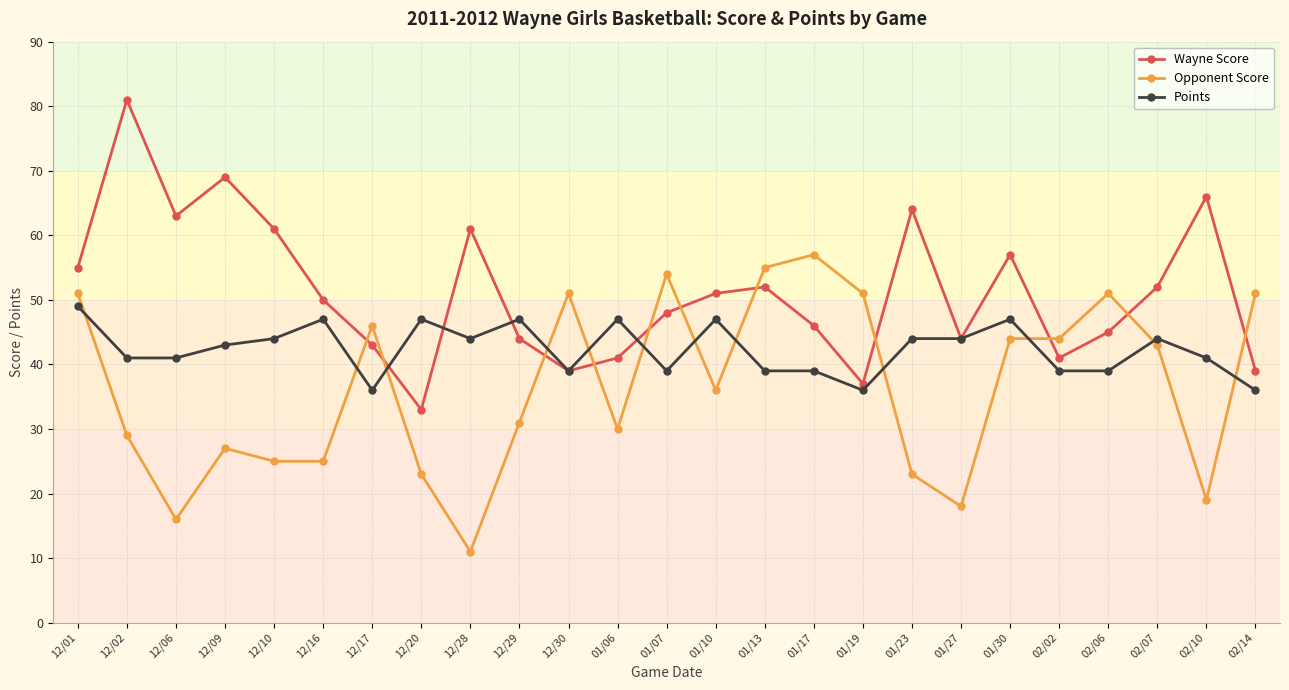

What is the label of the 23rd point from the left?

02/07